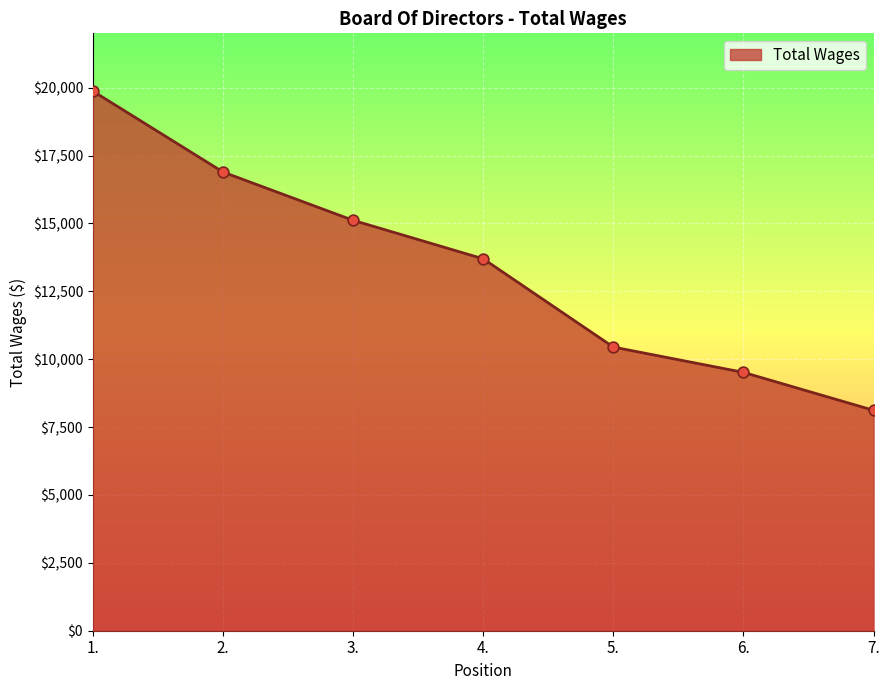

Approximately how many times larger is the value at 5. compared to 7.?

1.3